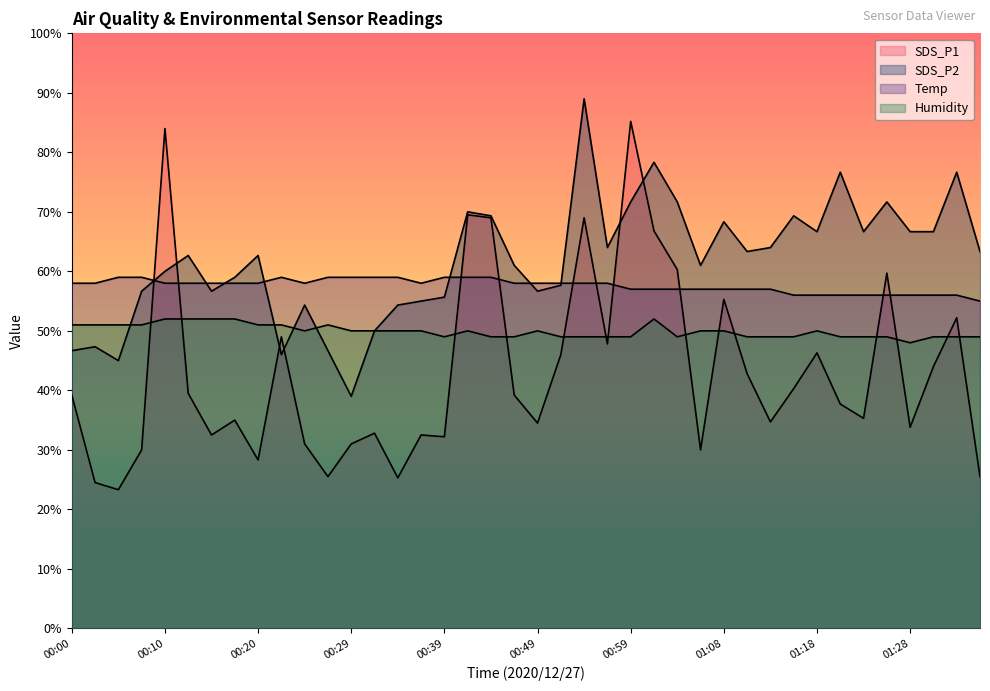

True or false: SDS_P2 has a value of 57.7 at 00:51.

True